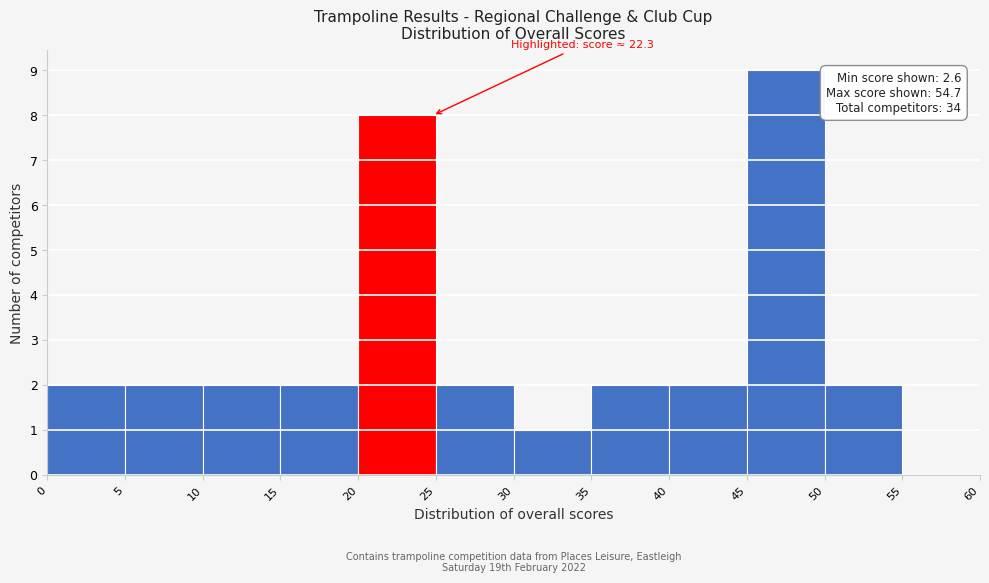

Over which range of the x-axis is the bar tallest?

45 to 50